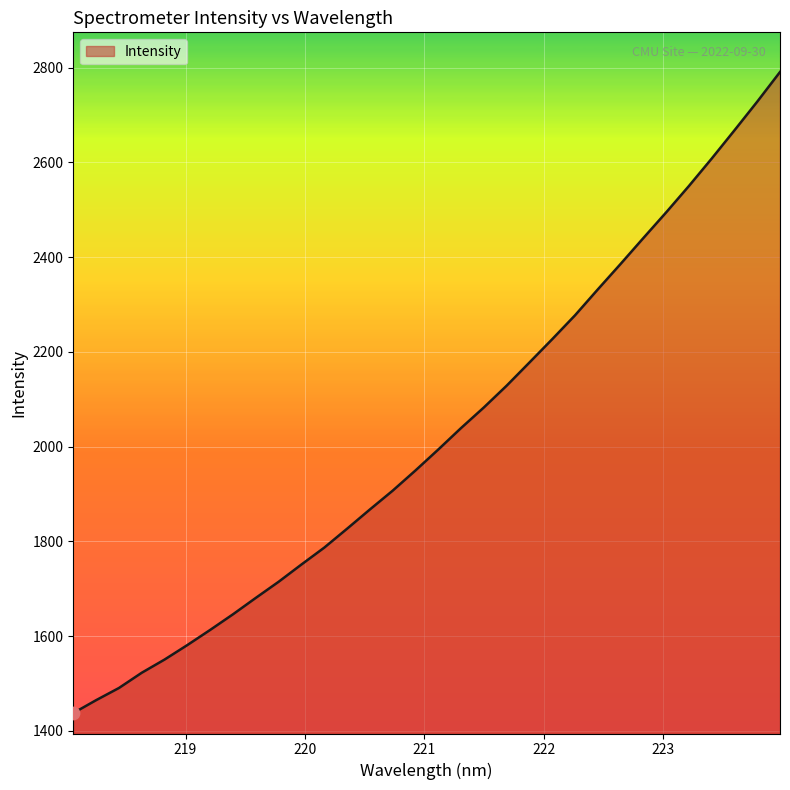

What is the difference between the maximum and minimum values?

1353.4